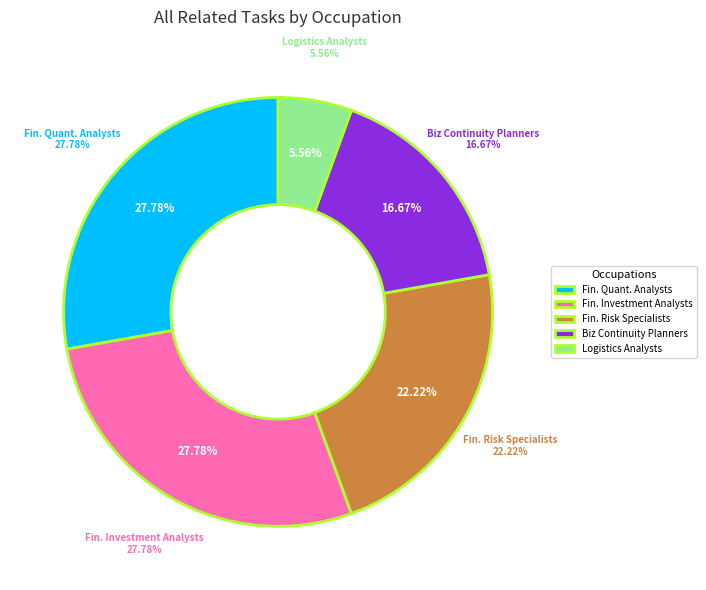

How many segments does this pie chart have?

5